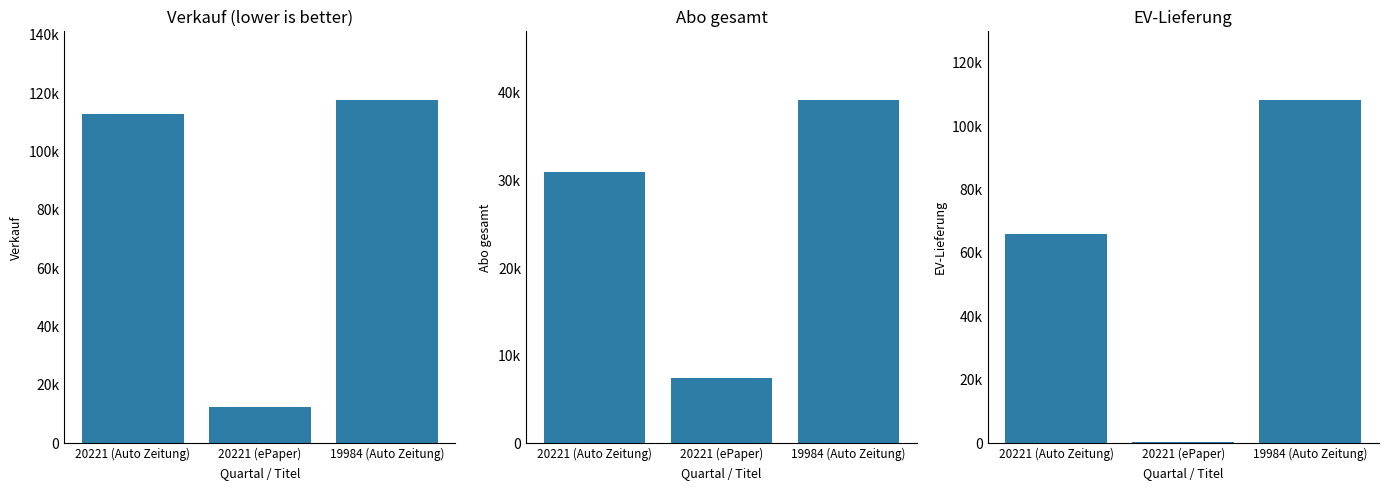

Count the Abo gesamt values in the range 7432 to 39185.

3